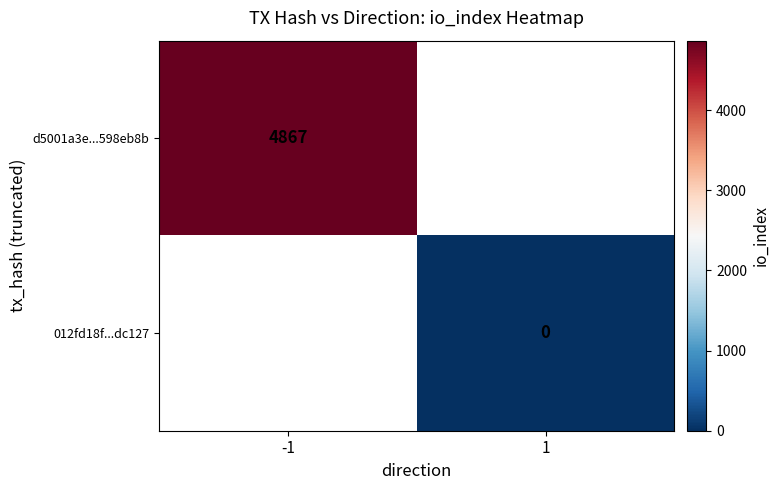

True or false: d5001a3e...598eb8b has a value of 4867 at -1.

True